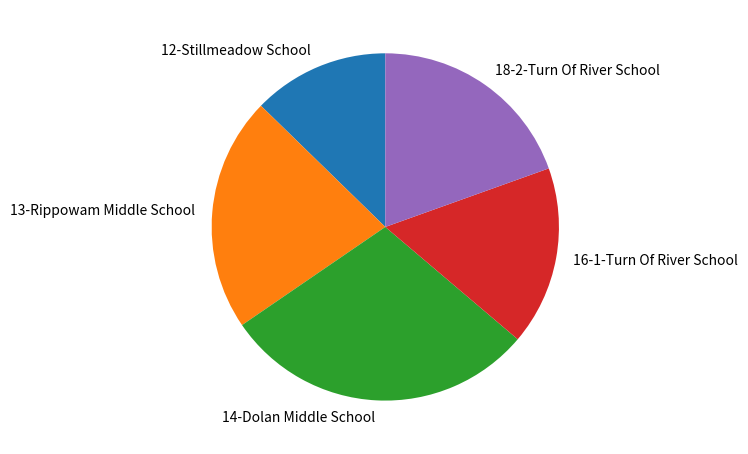

The 16-1-Turn Of River School slice represents 17% of the pie. True or false?

True